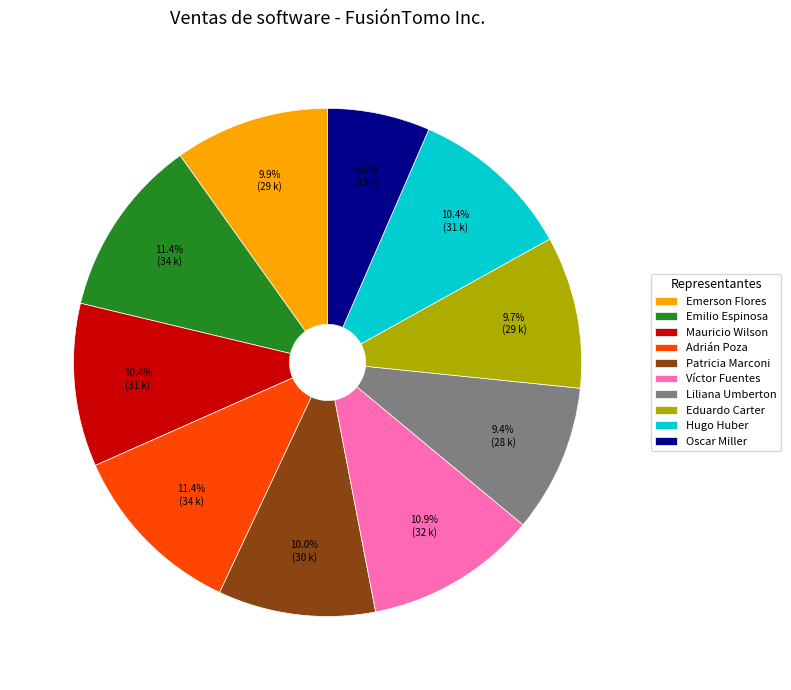

Combined, do Adrián Poza and Patricia Marconi account for over 50%?

No